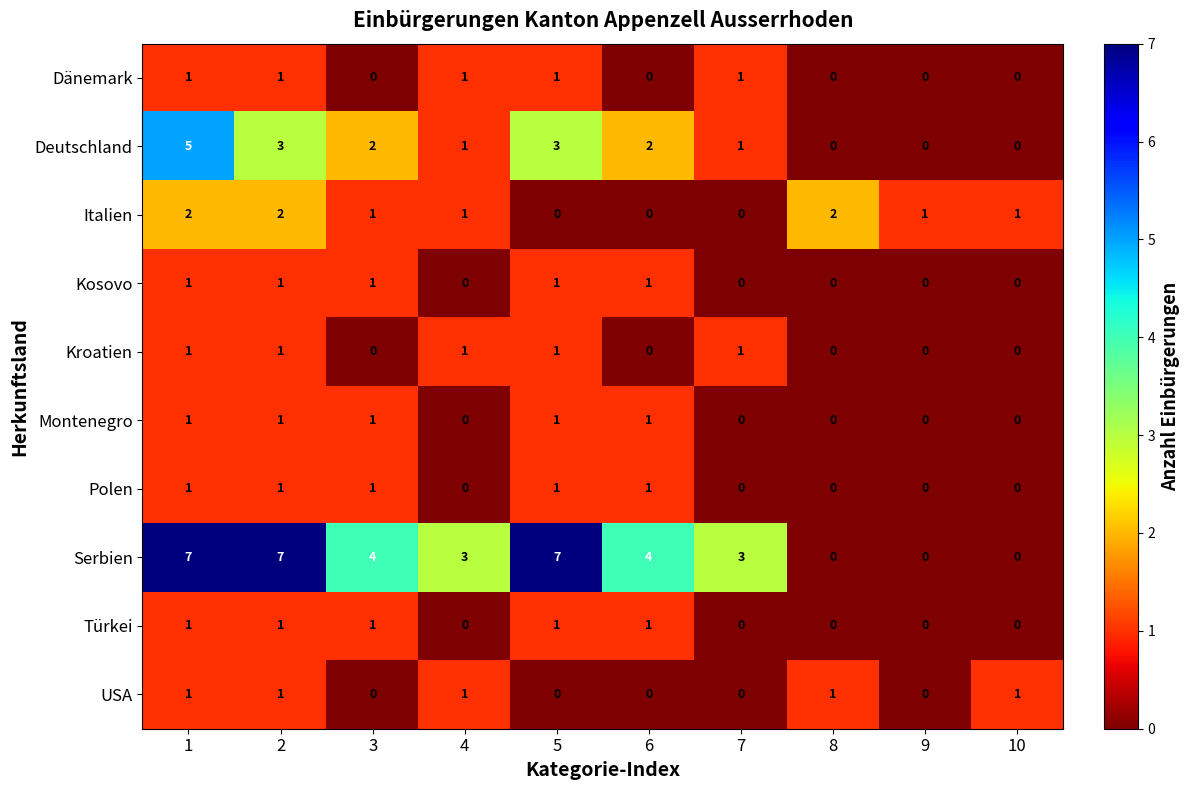

What is the sum of the Deutschland values at 5 and 3?

5